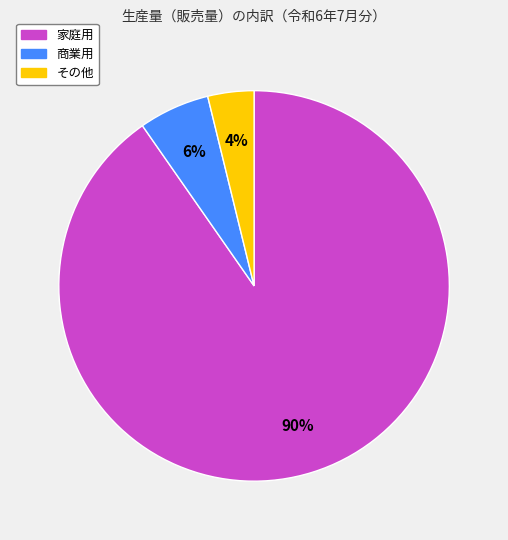

To the nearest percent, what is the difference between the largest and smallest slice percentages?

86%